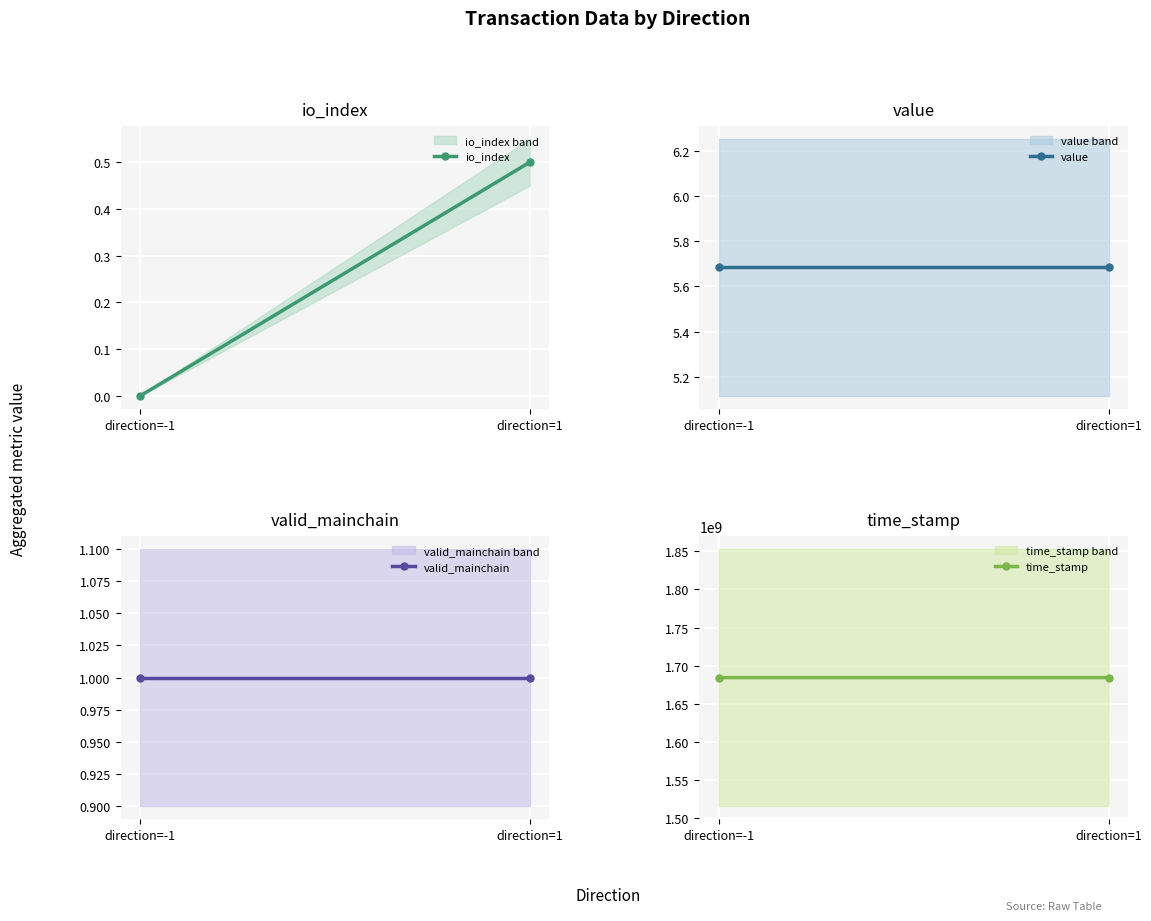

What is the difference between the maximum and minimum values in the time_stamp series?

262.0